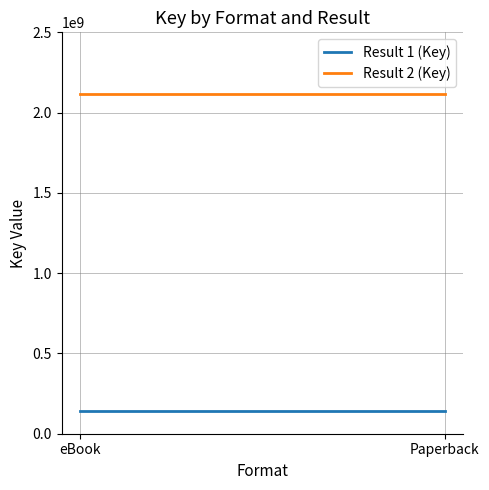

What position from the left is eBook?

1